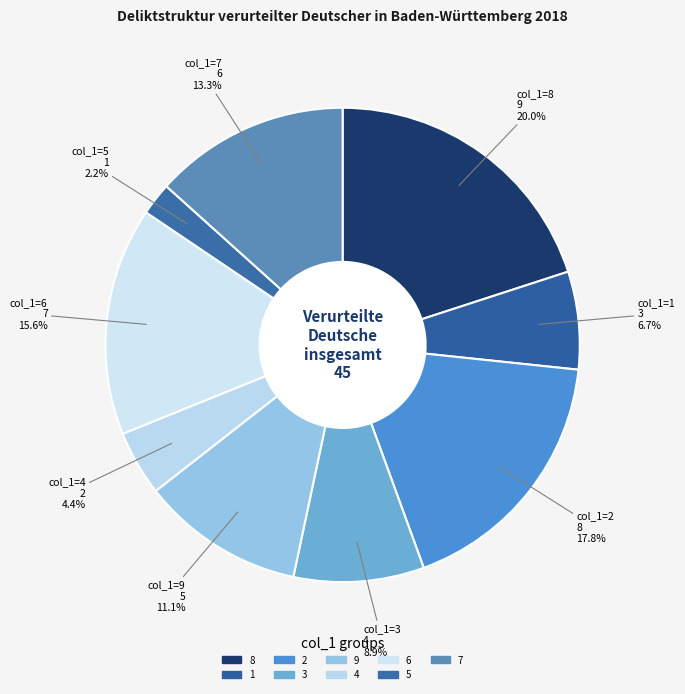

How many slices are in this pie chart?

9